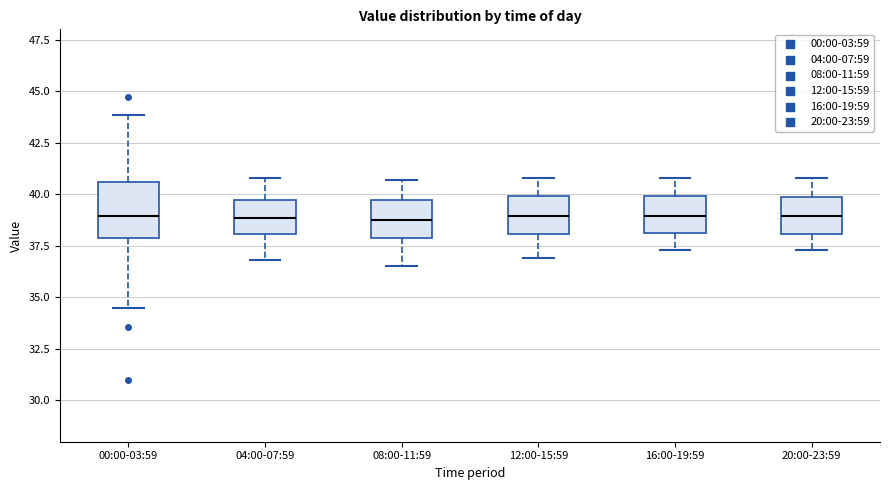

Reading left to right, read every box against the y-axis: the position of its median line, the range the box covers, and the ends of its whiskers. The values are not printed on the chart, so give them approximately, as read against the axis.

00:00-03:59: median 39.0, box 38.0 to 40.5, whiskers 34.5 to 44.0
04:00-07:59: median 39.0, box 38.0 to 39.5, whiskers 37.0 to 41.0
08:00-11:59: median 39.0, box 38.0 to 39.5, whiskers 36.5 to 40.5
12:00-15:59: median 39.0, box 38.0 to 40.0, whiskers 37.0 to 41.0
16:00-19:59: median 39.0, box 38.0 to 40.0, whiskers 37.5 to 41.0
20:00-23:59: median 39.0, box 38.0 to 40.0, whiskers 37.5 to 41.0